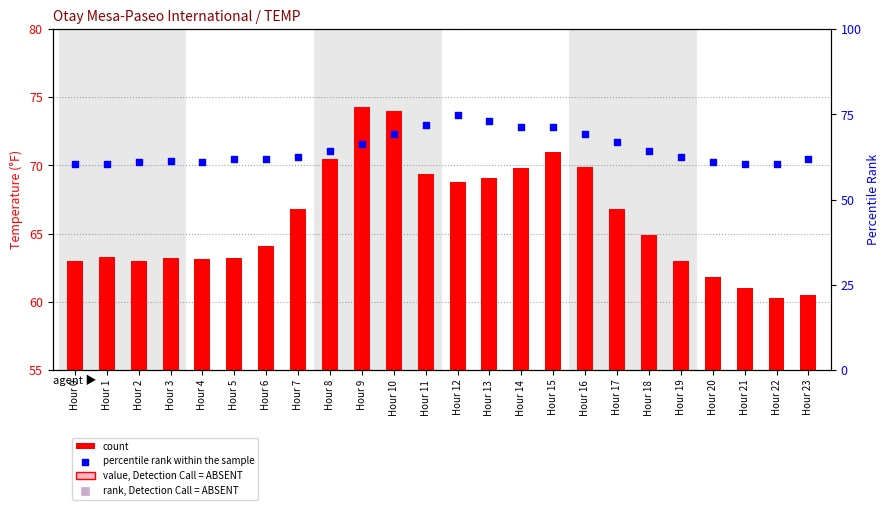

Which series reaches the maximum Y coordinate?

percentile rank within the sample